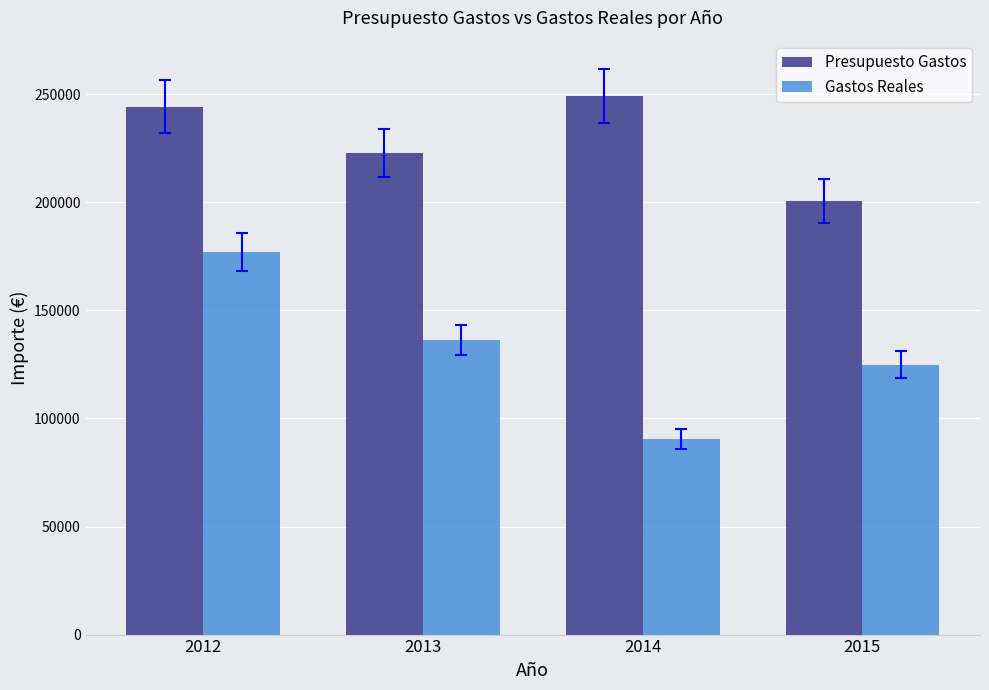

True or false: Gastos Reales has a value of 176871.1 at 2012.

True